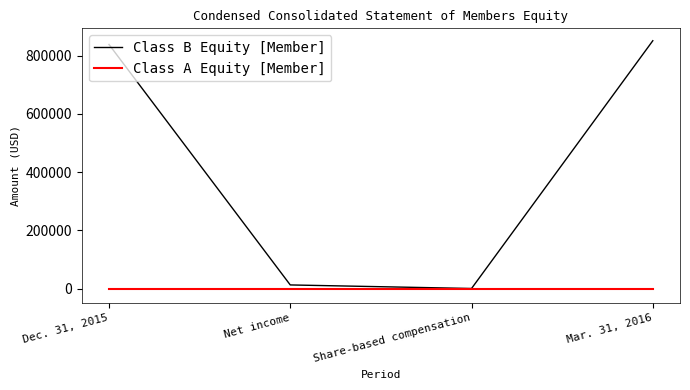

Where is Class B Equity [Member] nearest to the value 425784?

Dec. 31, 2015